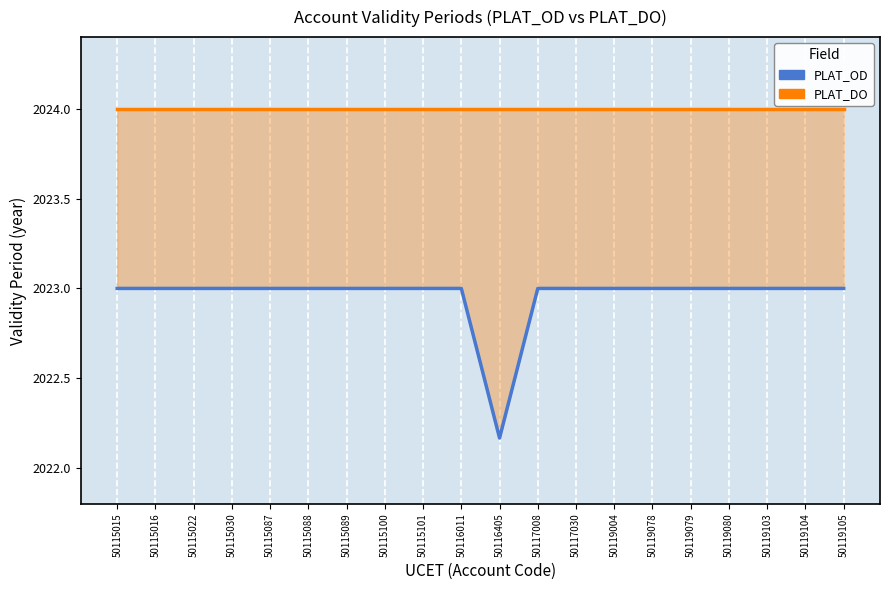

What is the value of the PLAT_DO point at the 7th from the left?

2024.0